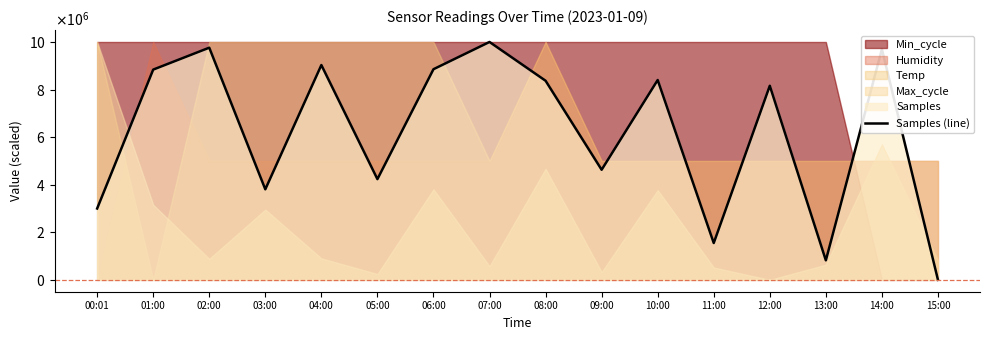

The value at 03:00 is 3805352.8. True or false?

True